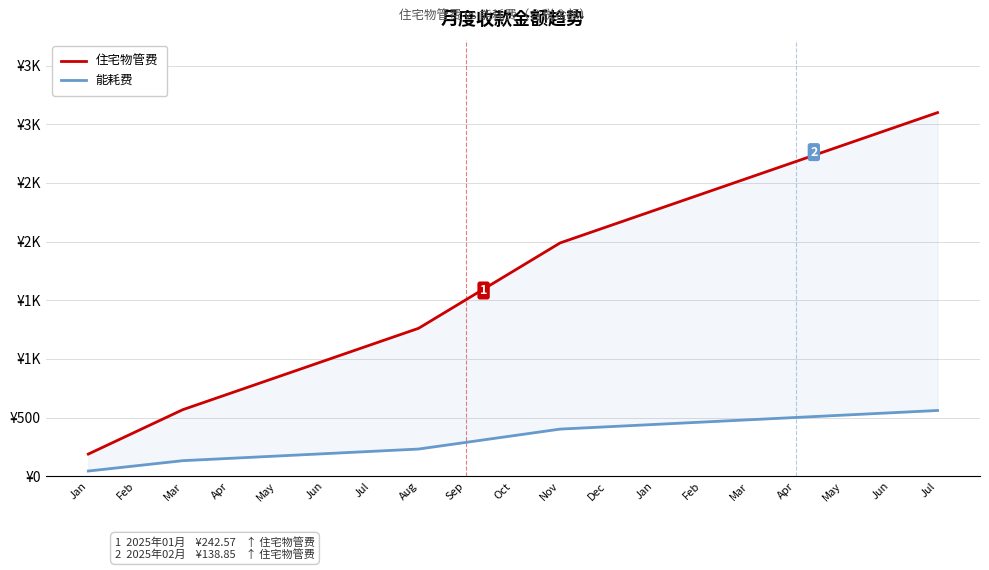

At which category is the sum across all series the highest?

Jul